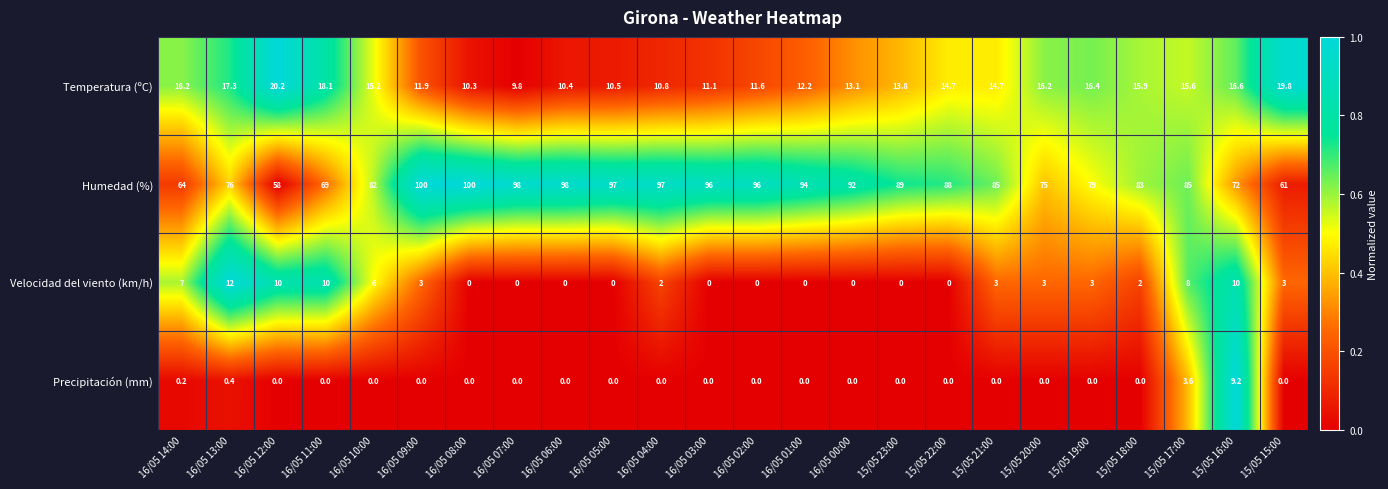

At which category is the sum across all series the highest?

16/05 09:00